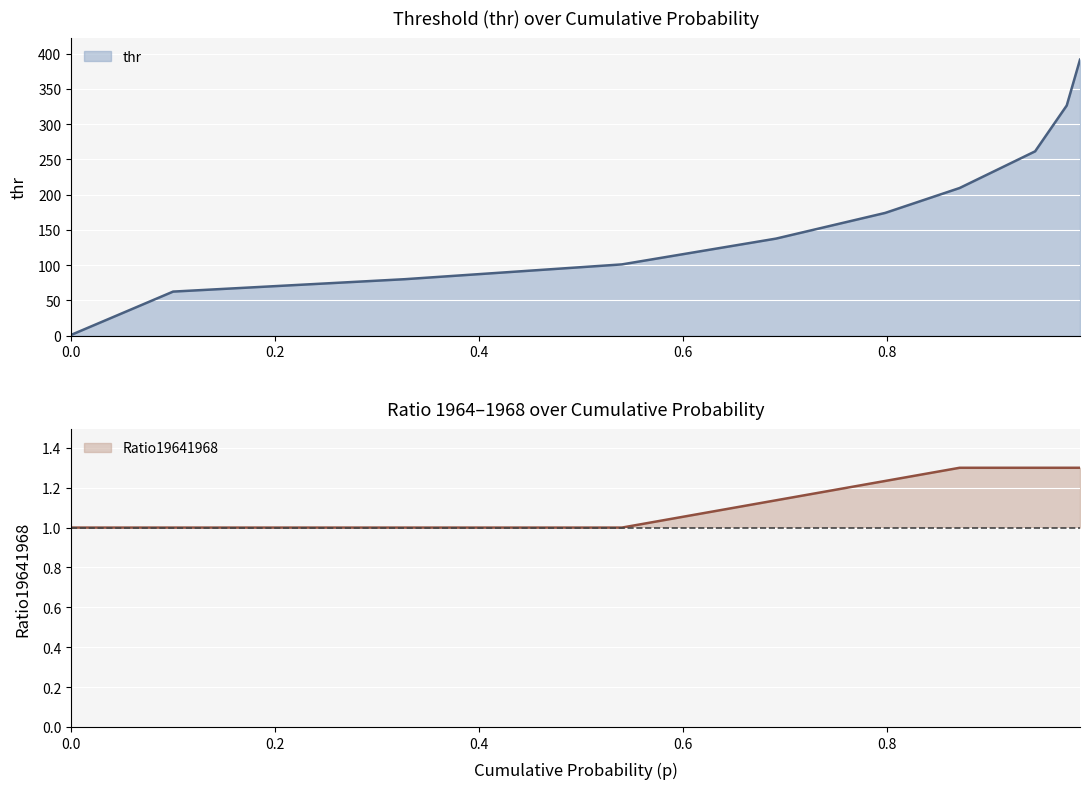

What is the maximum value for Ratio19641968?

1.3